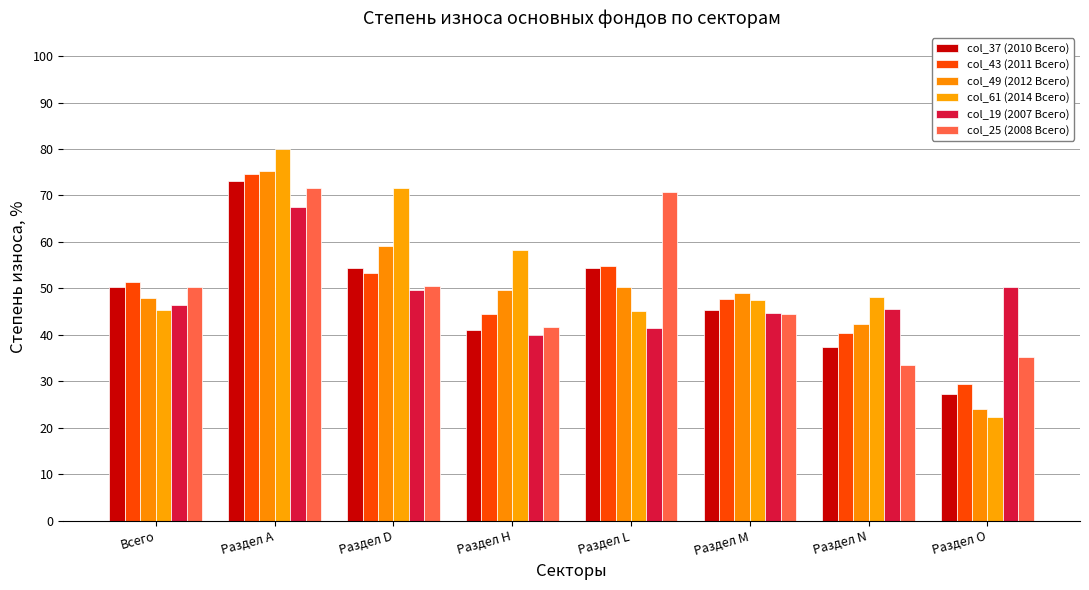

The col_19 (2007 Всего) series shows 64.8 at Раздел M. True or false?

False